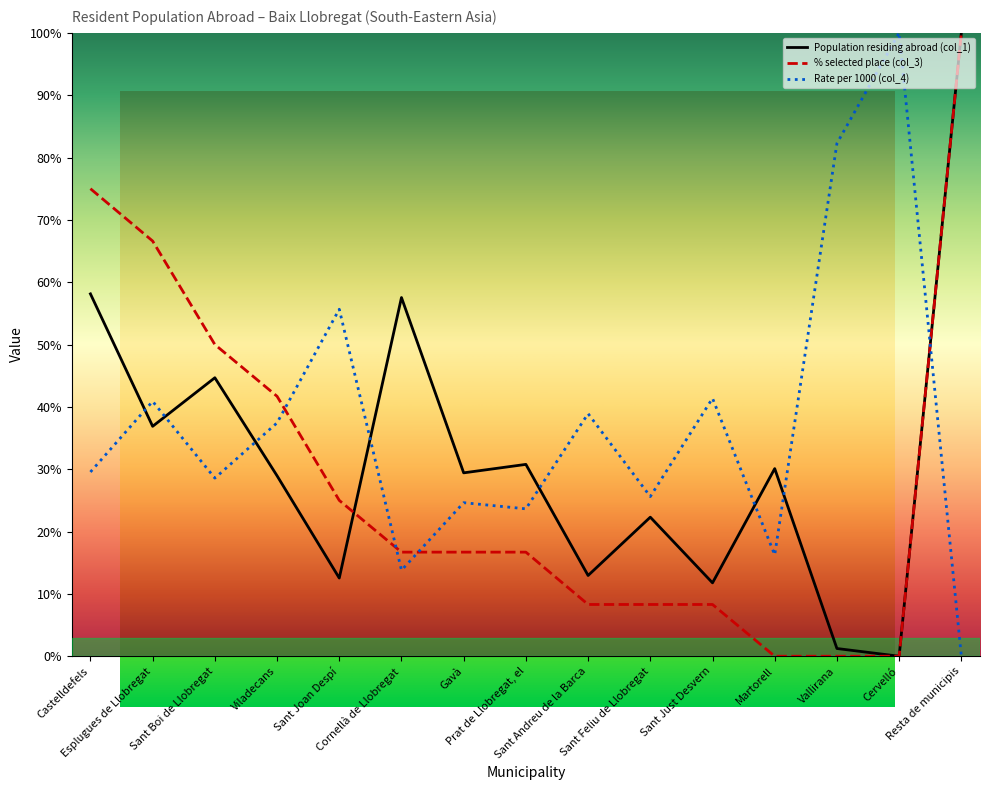

At how many categories does at least one series exceed 67?

4